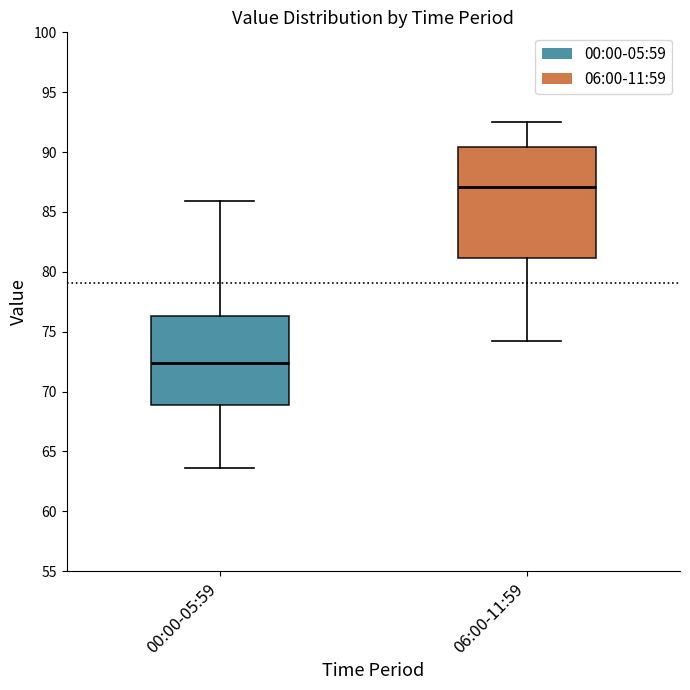

Comparing the boxes themselves (not the whiskers), which one is the tallest?

06:00-11:59